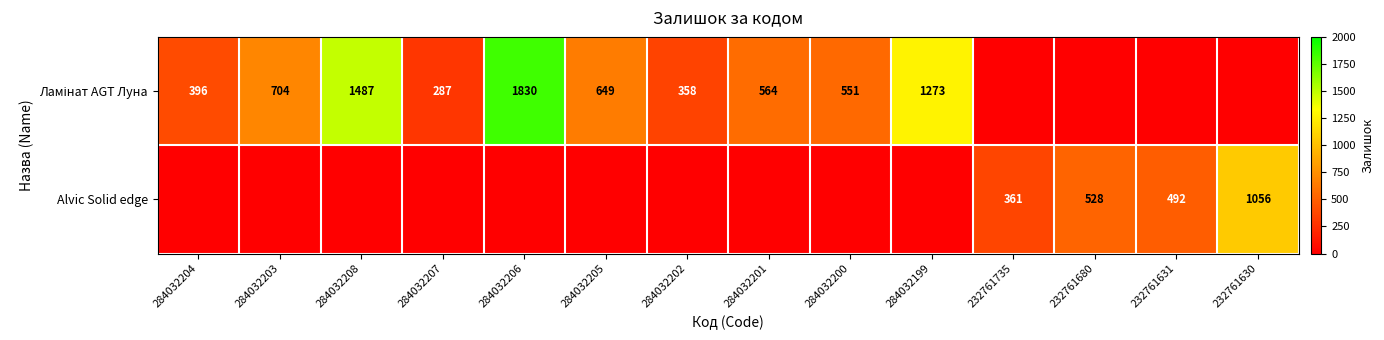

Is it true that Alvic Solid edge equals 1056 at 232761630?

True